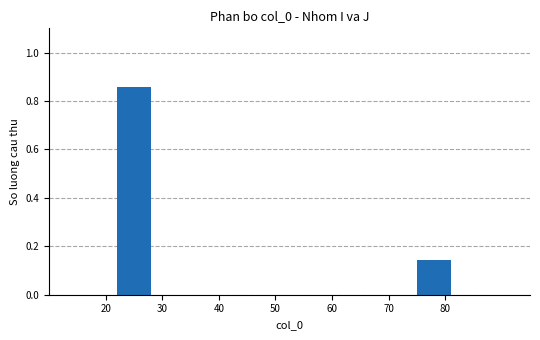

Between 80 and 20, which is larger?

20